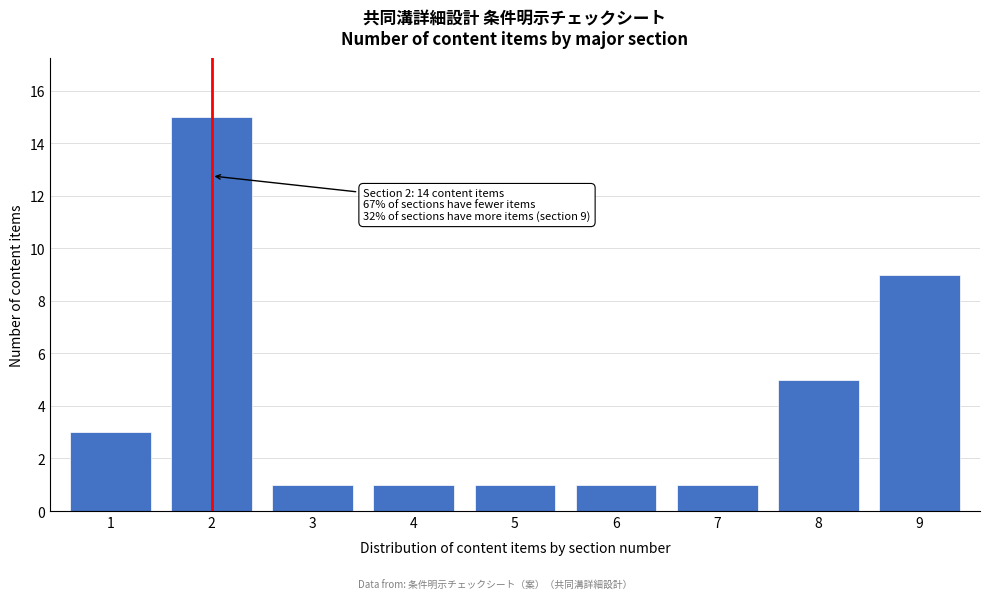

Reading left to right, list all the values displayed in this chart.

3	15	1	1	1	1	1	5	9